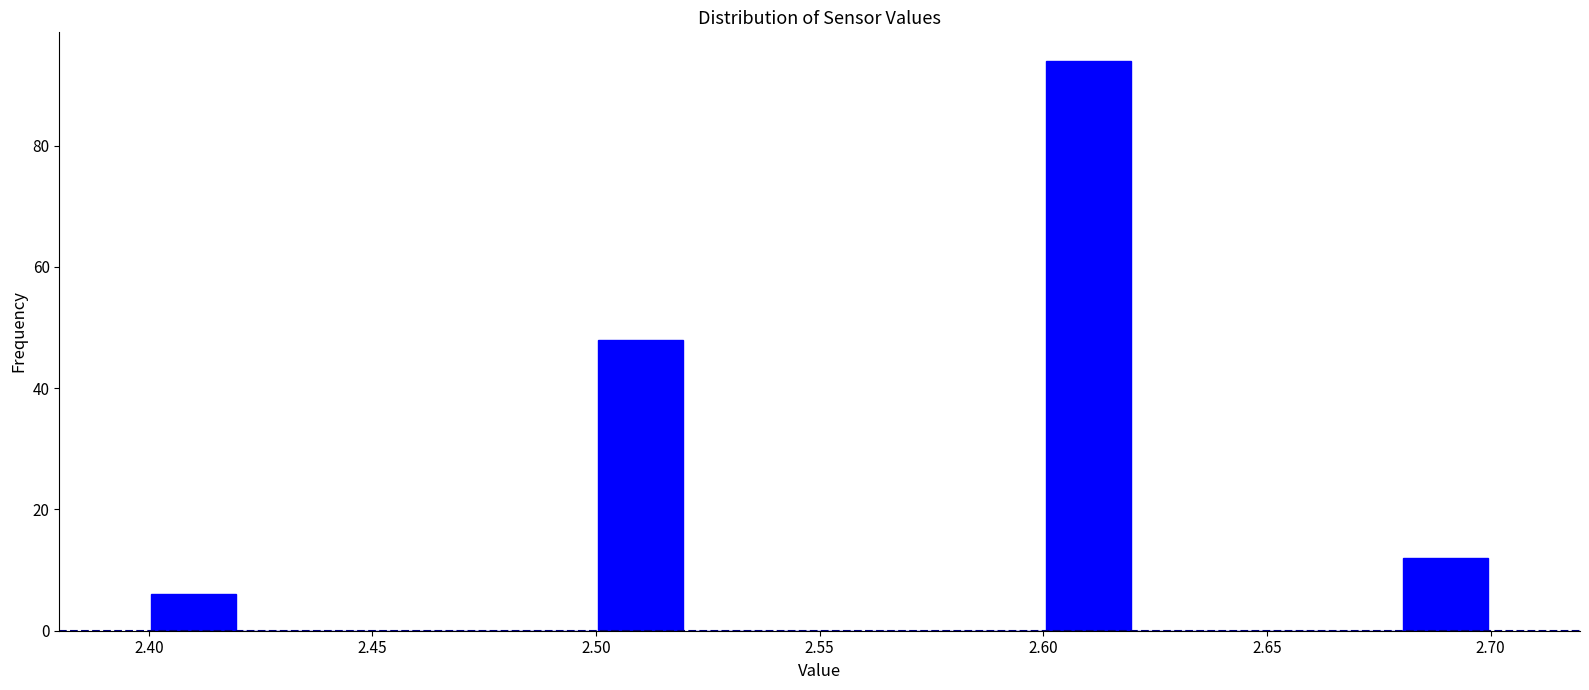

What is the height of the bar covering 2.60 to 2.62 on the x-axis? The values are not printed on the chart, so give them approximately, as read against the axis.

94